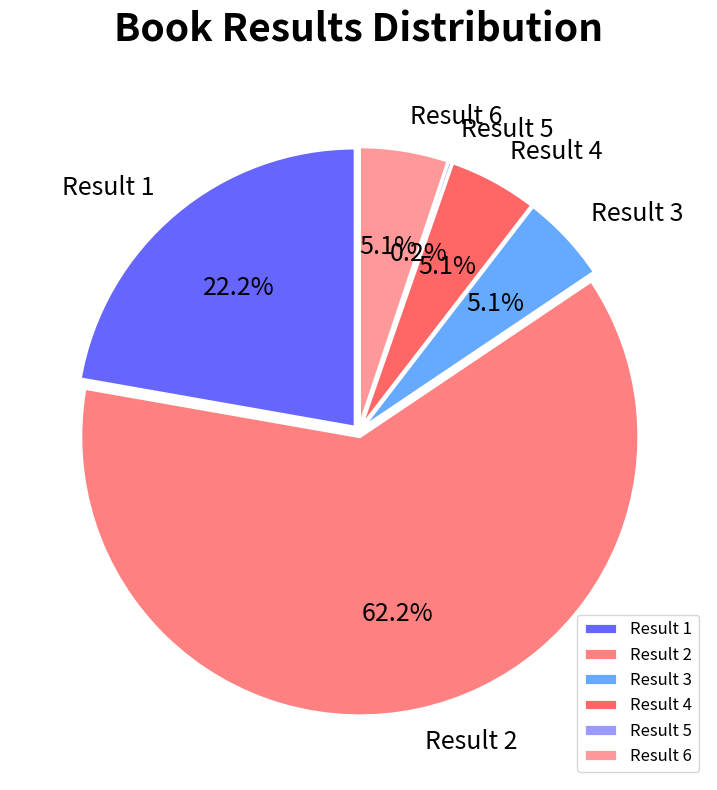

How much of the chart is everything except Result 3?

94.9%